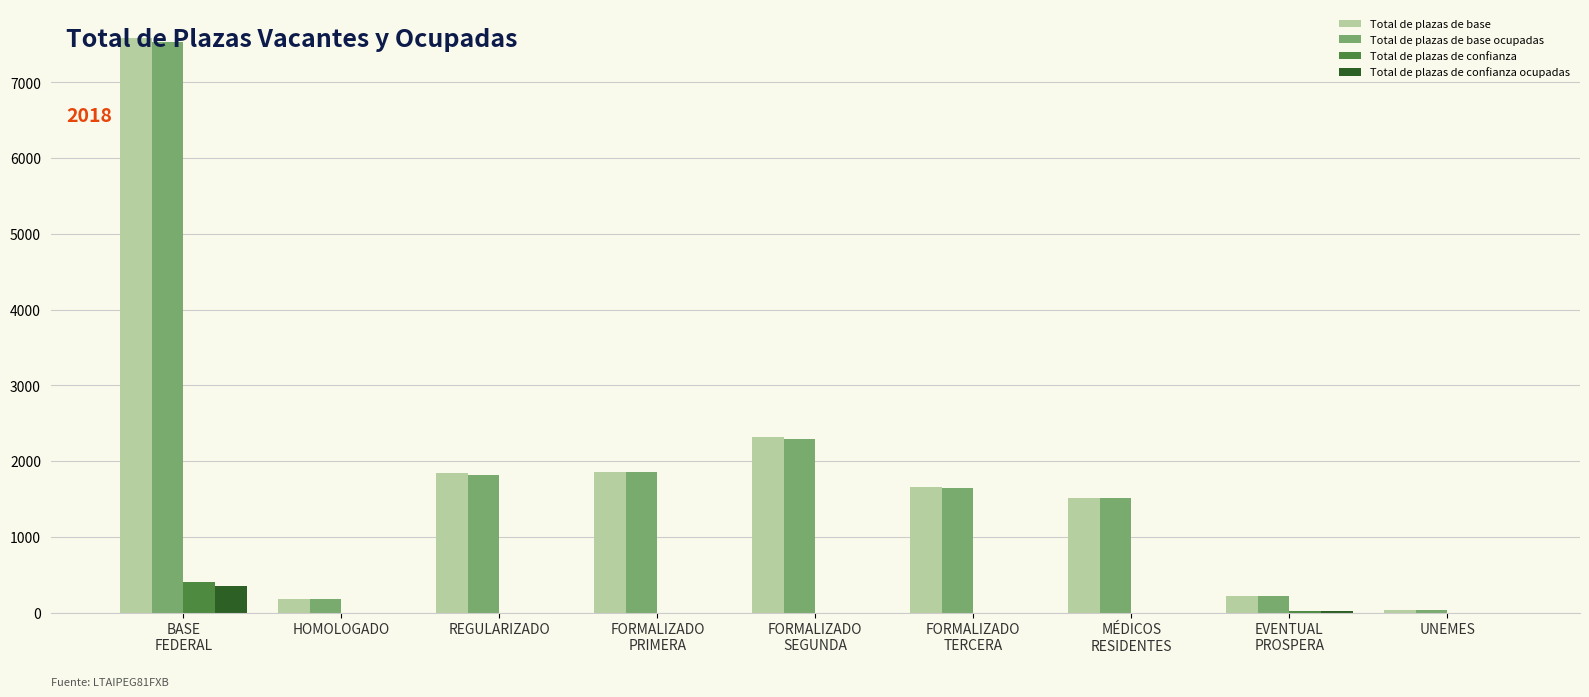

What are all the series names shown in the legend?

Total de plazas de base, Total de plazas de base ocupadas, Total de plazas de confianza, Total de plazas de confianza ocupadas